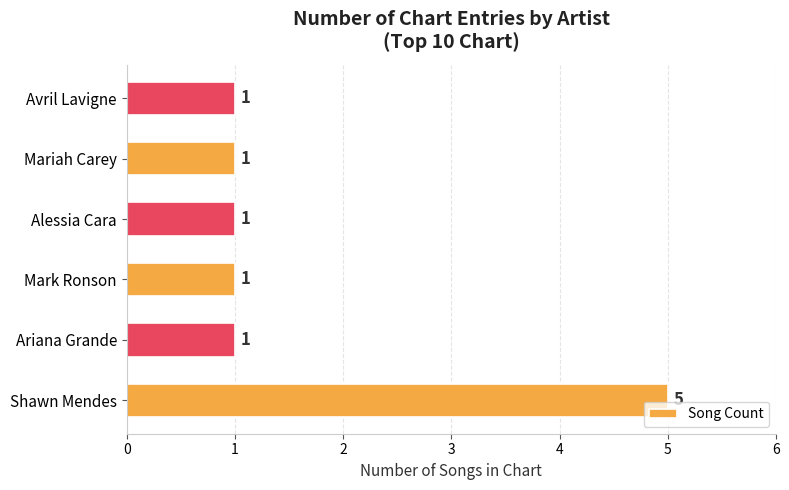

What is the sum of all values?

10